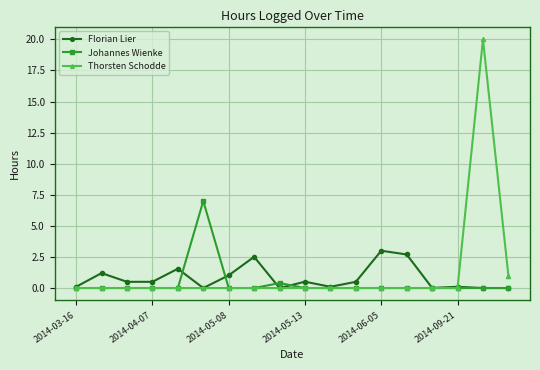

List the series in order of their peak value, lowest first.

Florian Lier, Johannes Wienke, Thorsten Schodde